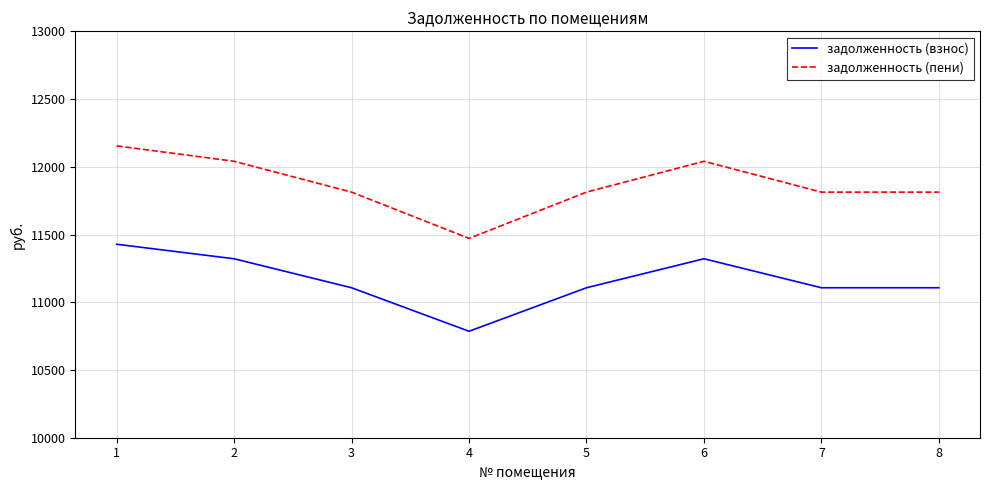

Which series changed the most between 4 and 7?

задолженность (пени)